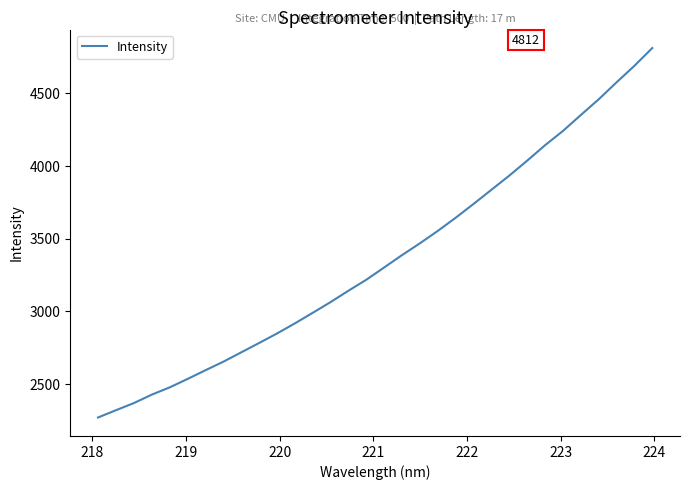

Reading left to right, transcribe all the data shown in this chart.

2269.8	2319.7	2368.8	2426.9	2476.8	2534.7	2594.9	2653.5	2717.9	2782.3	2847.8	2917.3	2990.2	3064.2	3142.5	3218.1	3302.9	3387.9	3469.0	3554.4	3645.0	3740.0	3837.5	3934.9	4037.7	4143.8	4241.9	4351.6	4459.6	4576.4	4690.2	4812.4